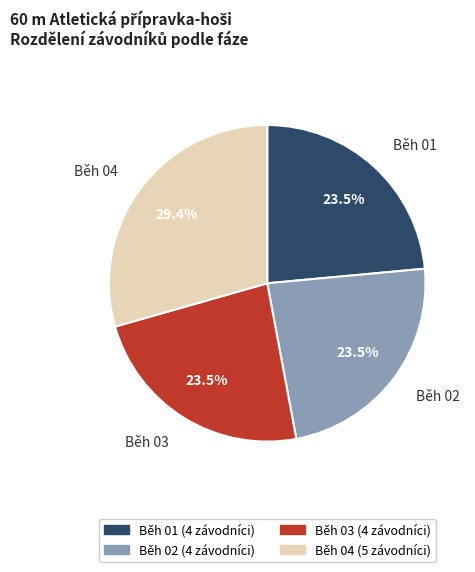

What portion of the pie excludes Běh 03?

76.5%